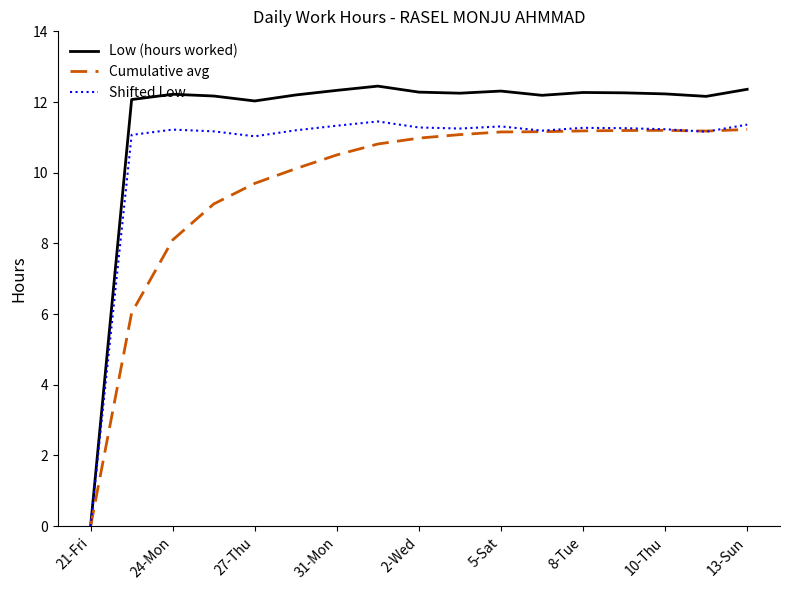

Which series has the largest range (max minus min)?

Low (hours worked)